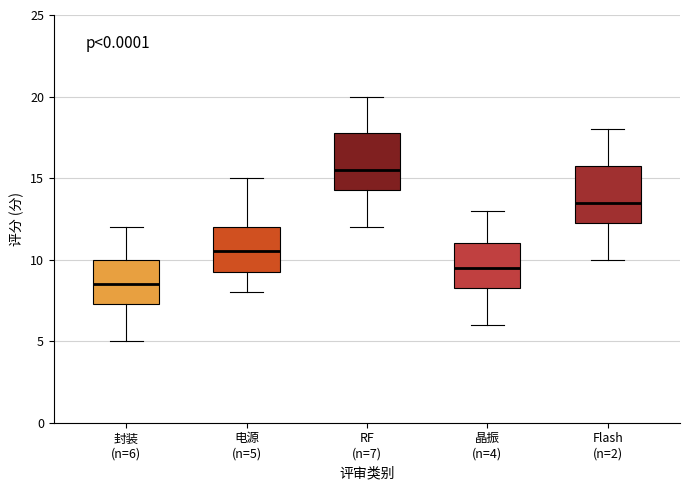

Reading left to right, transcribe this box plot: for each box, give where its median line is, the range the box spans, and where its two whiskers end, as read against the y-axis. The values are not printed on the chart, so give them approximately, as read against the axis.

封装 (n=6): median 8.5, box 7.5 to 10.0, whiskers 5.0 to 12.0
电源 (n=5): median 10.5, box 9.5 to 12.0, whiskers 8.0 to 15.0
RF (n=7): median 15.5, box 14.5 to 18.0, whiskers 12.0 to 20.0
晶振 (n=4): median 9.5, box 8.5 to 11.0, whiskers 6.0 to 13.0
Flash (n=2): median 13.5, box 12.5 to 16.0, whiskers 10.0 to 18.0